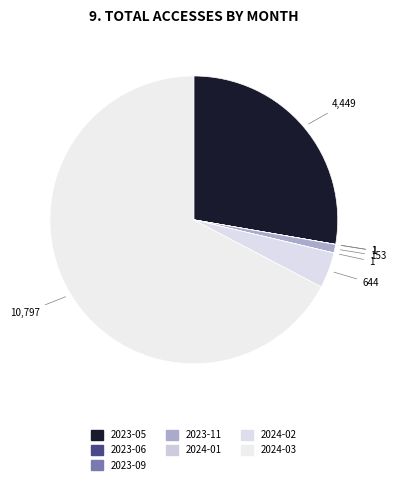

Between 2024-03 and 2024-01, which is larger?

2024-03